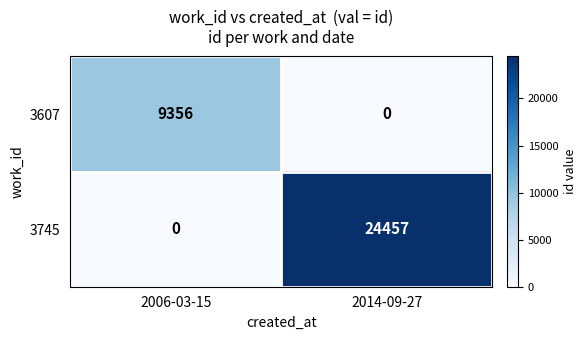

Reading left to right, extract all data points from this chart.

3607: 9356	0
3745: 0	24457